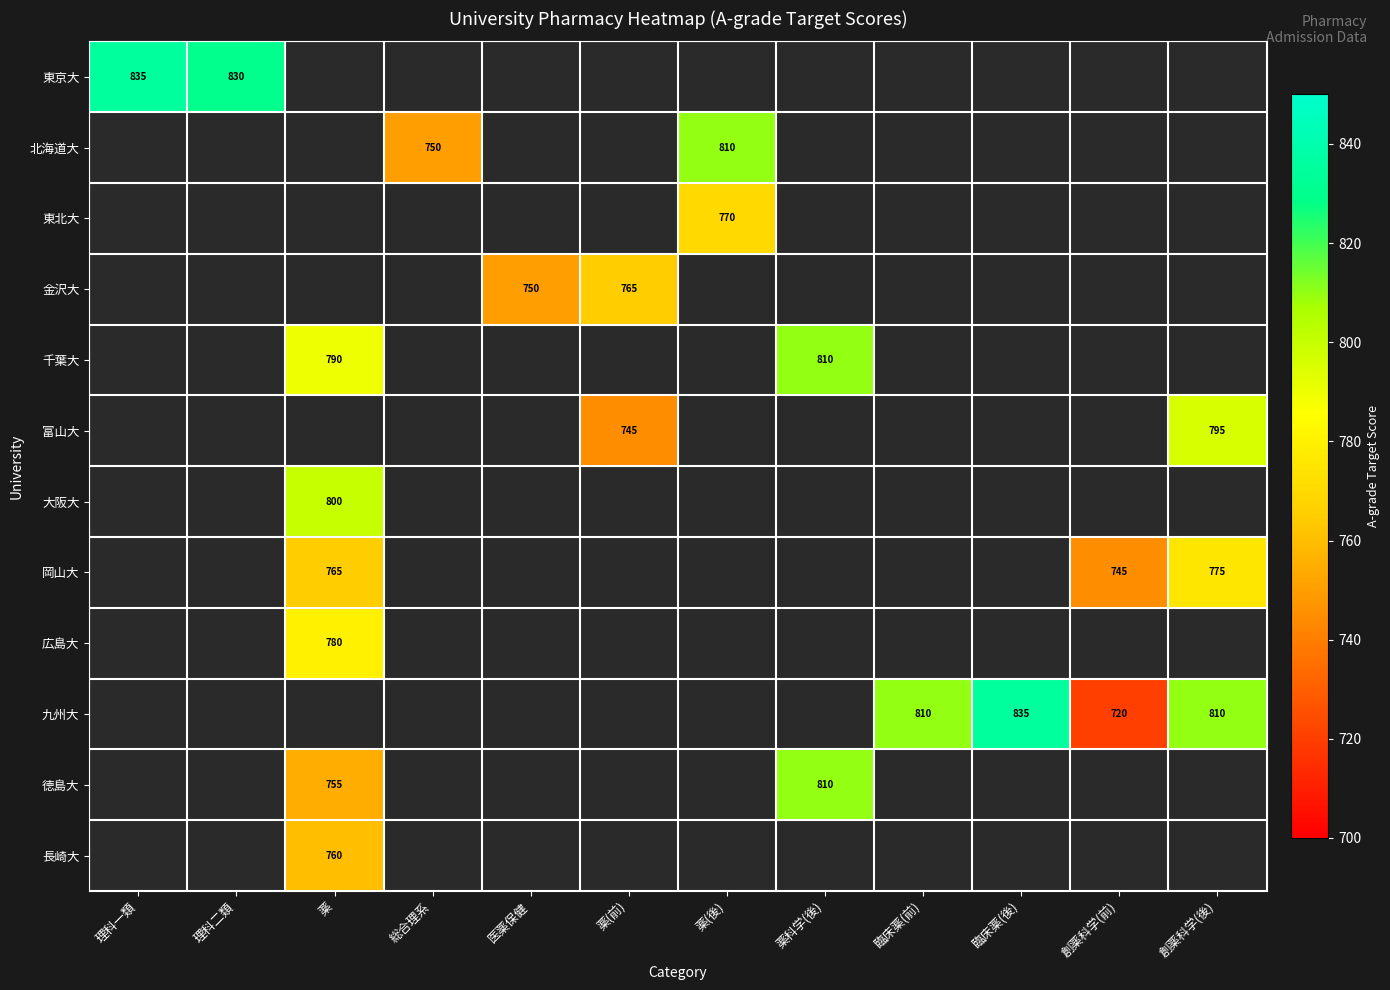

The 富山大 series shows 745 at 薬(前). True or false?

True